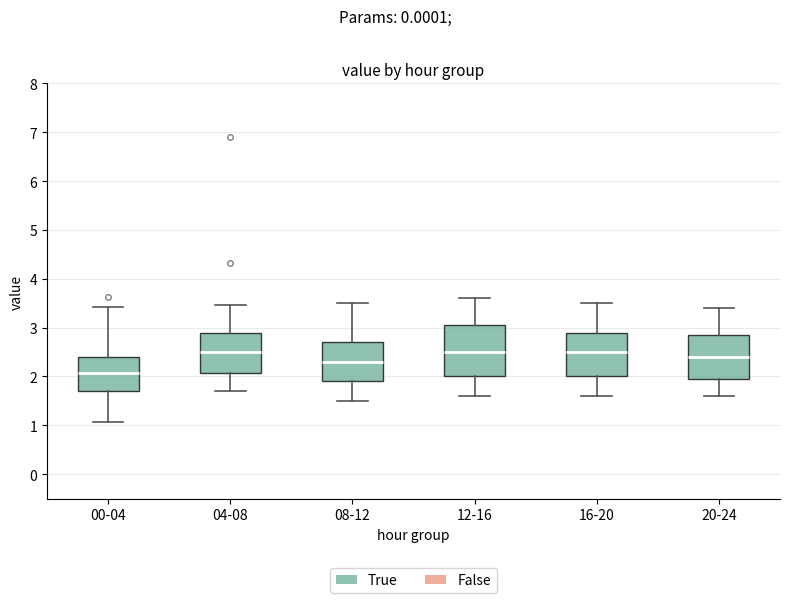

Reading left to right, transcribe this box plot: for each box, give where its median line is, the range the box spans, and where its two whiskers end, as read against the y-axis. The values are not printed on the chart, so give them approximately, as read against the axis.

00-04: median 2.1, box 1.7 to 2.4, whiskers 1.1 to 3.4
04-08: median 2.5, box 2.1 to 2.9, whiskers 1.7 to 3.5
08-12: median 2.3, box 1.9 to 2.7, whiskers 1.5 to 3.5
12-16: median 2.5, box 2.0 to 3.1, whiskers 1.6 to 3.6
16-20: median 2.5, box 2.0 to 2.9, whiskers 1.6 to 3.5
20-24: median 2.4, box 2.0 to 2.9, whiskers 1.6 to 3.4